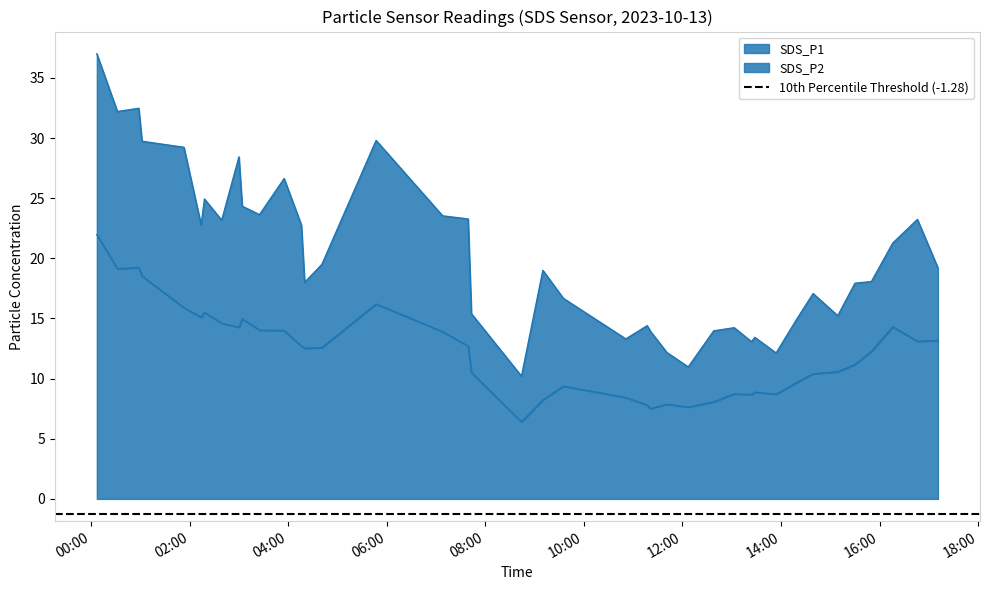

What are all the series names shown in the legend?

SDS_P1, SDS_P2